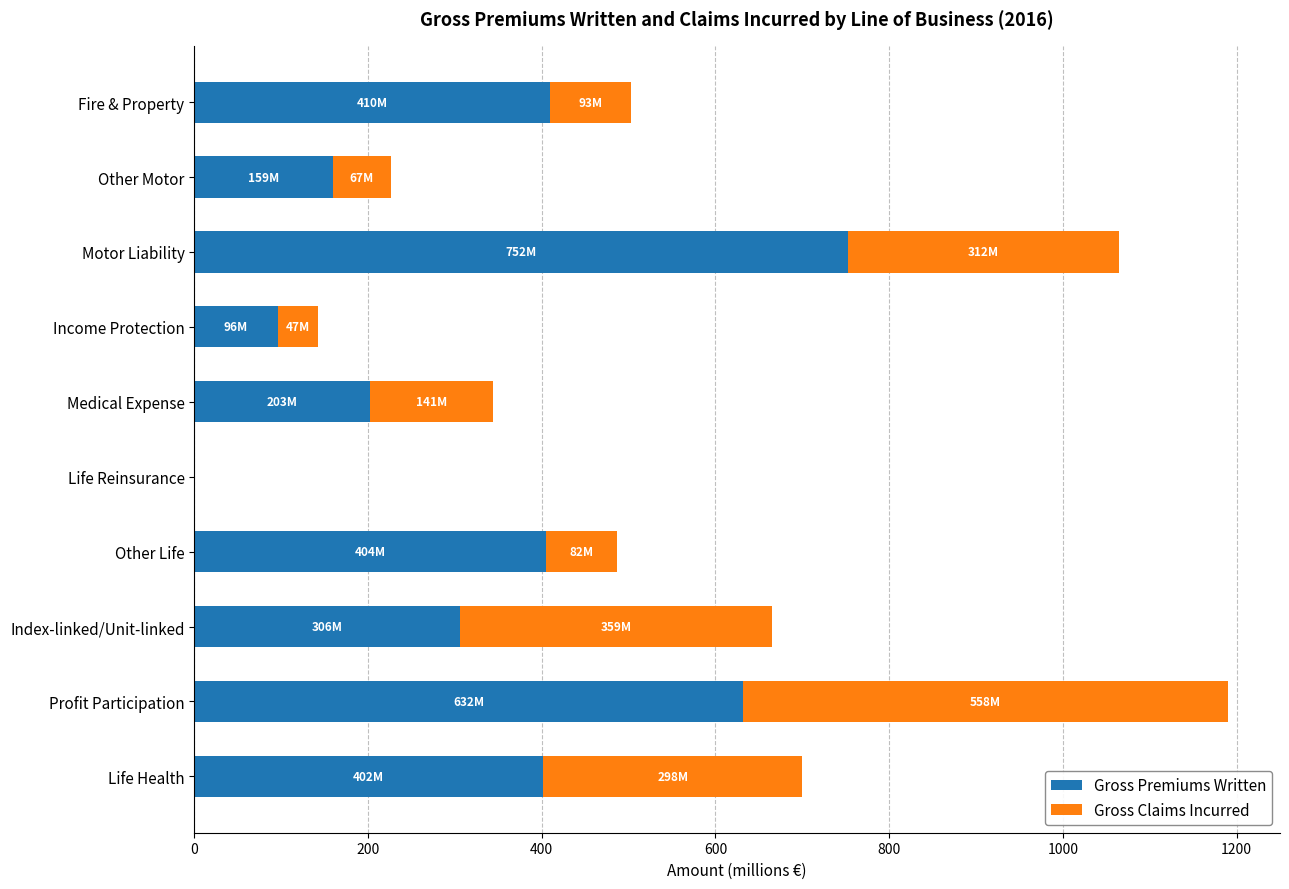

What is the sum of the Gross Premiums Written values at Motor Liability and Medical Expense?

954.6